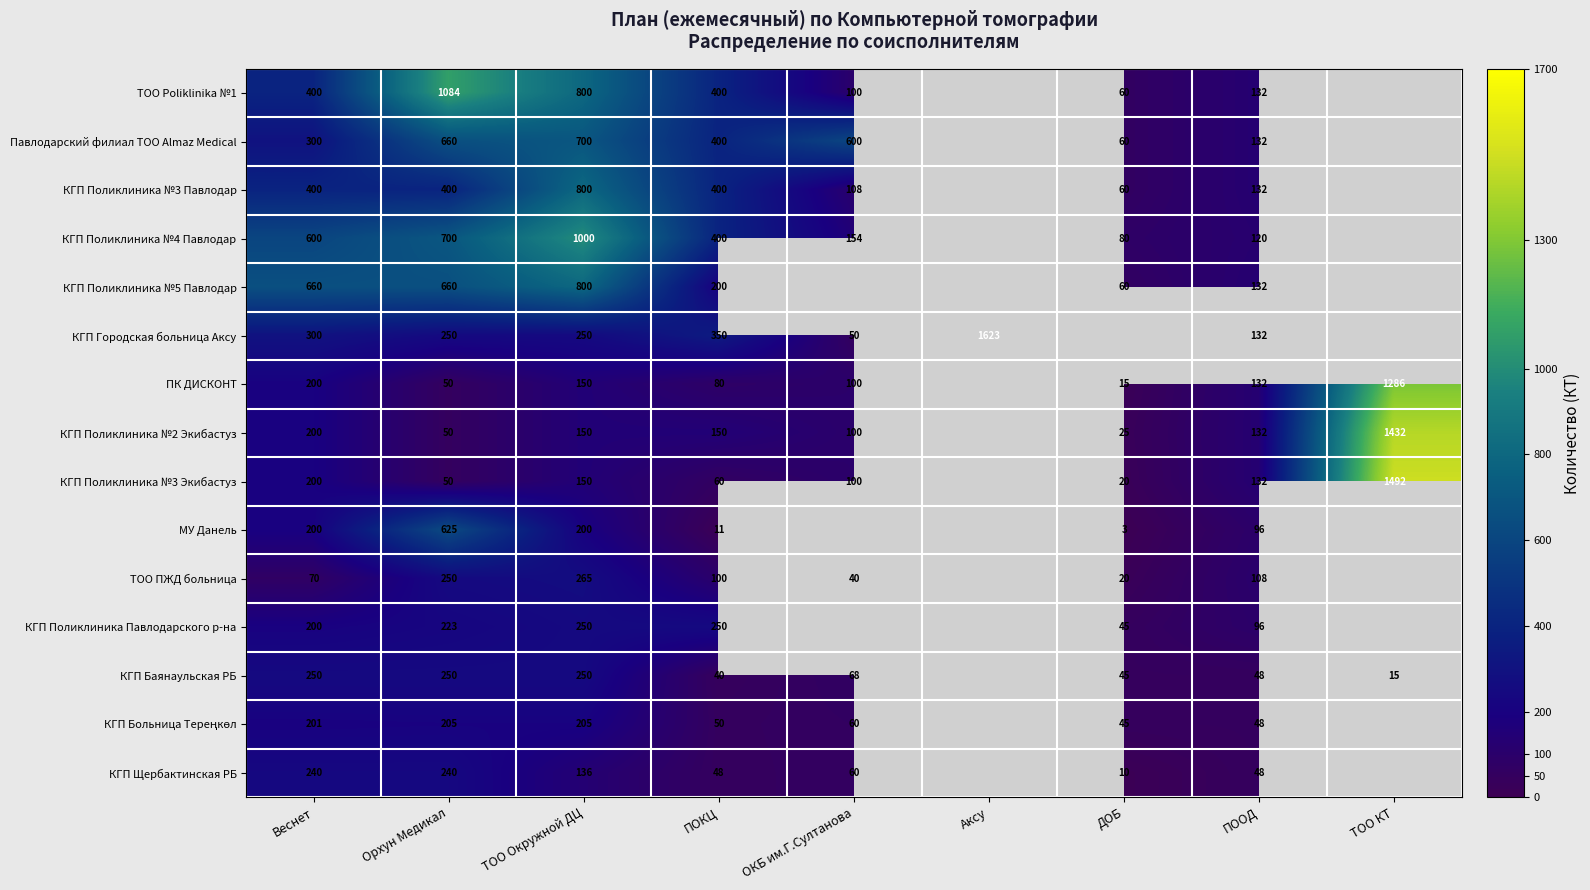

Is the value of ПК ДИСКОНТ at ОКБ им.Г.Султанова greater than the value of КГП Баянаульская РБ at ТОО Окружной ДЦ?

No